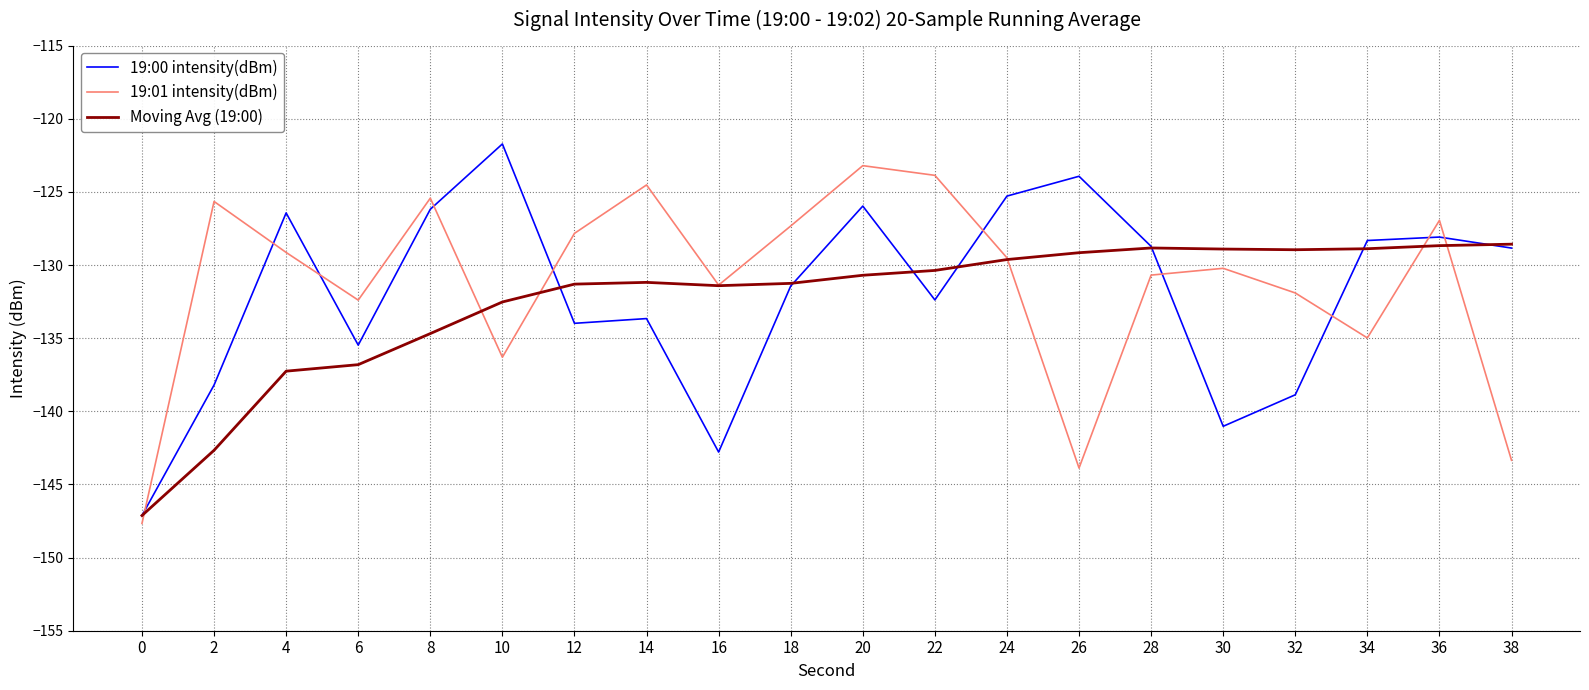

What is the average value of the 19:00 intensity(dBm) series?

-131.9